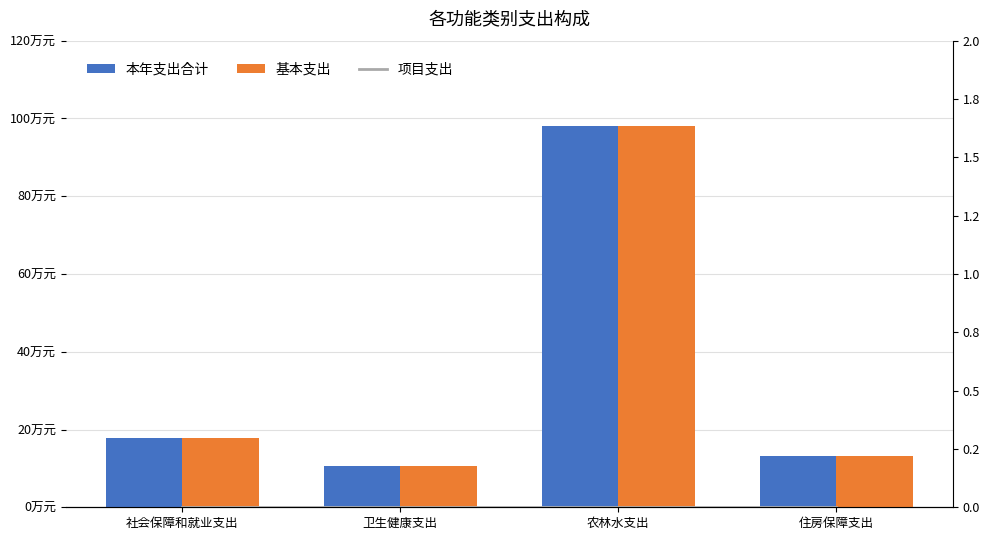

Reading right to left, list all the values displayed in this chart.

本年支出合计: 13.2	98.0	10.7	17.9
基本支出: 13.2	98.0	10.7	17.9
项目支出: 0.0	0.0	0.0	0.0